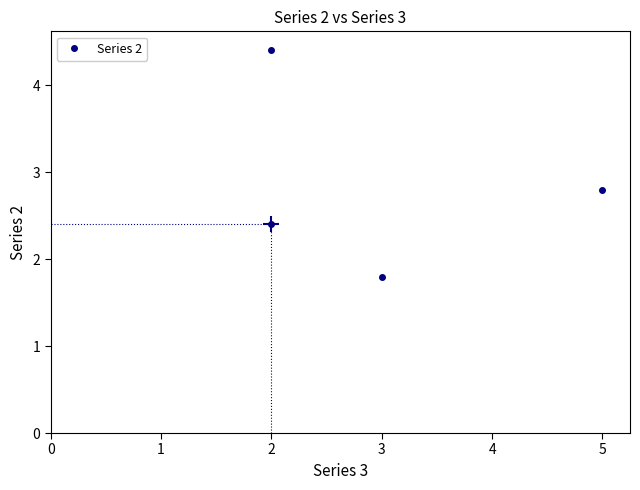

Is this an area chart (filled region under the line)?

No